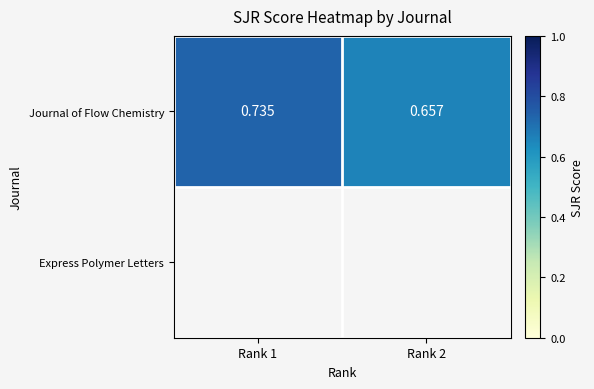

Reading left to right, what are all the values shown in this chart?

Rank 1=0.7	Rank 2=0.7